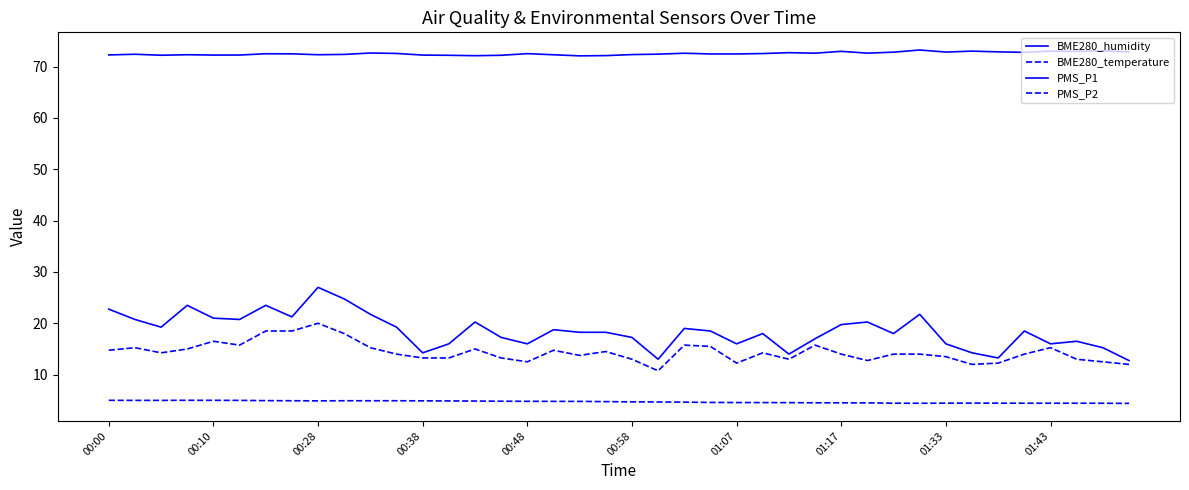

In BME280_humidity, how many points are lower than both neighbors (excluding endpoints)?

10